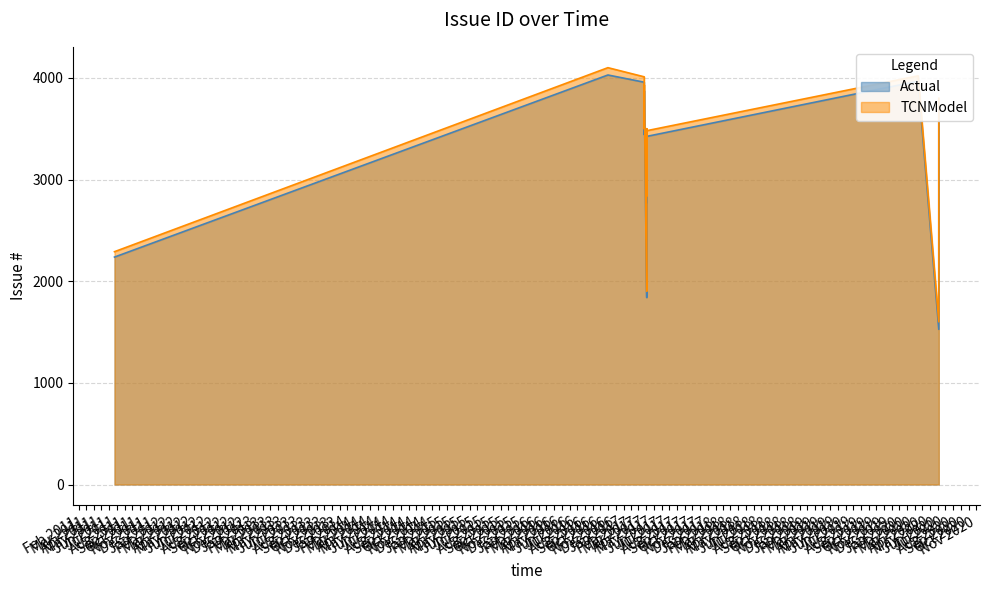

What value does the TCNModel series have at 28, to the nearest 50?

3450